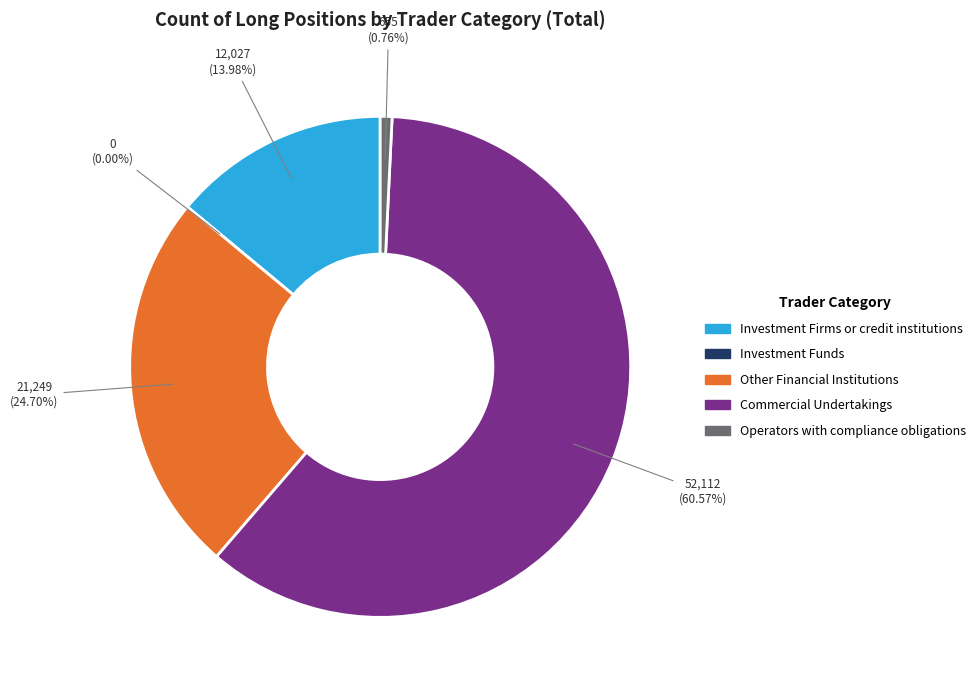

Does Operators with compliance obligations account for over 50% of the chart?

No